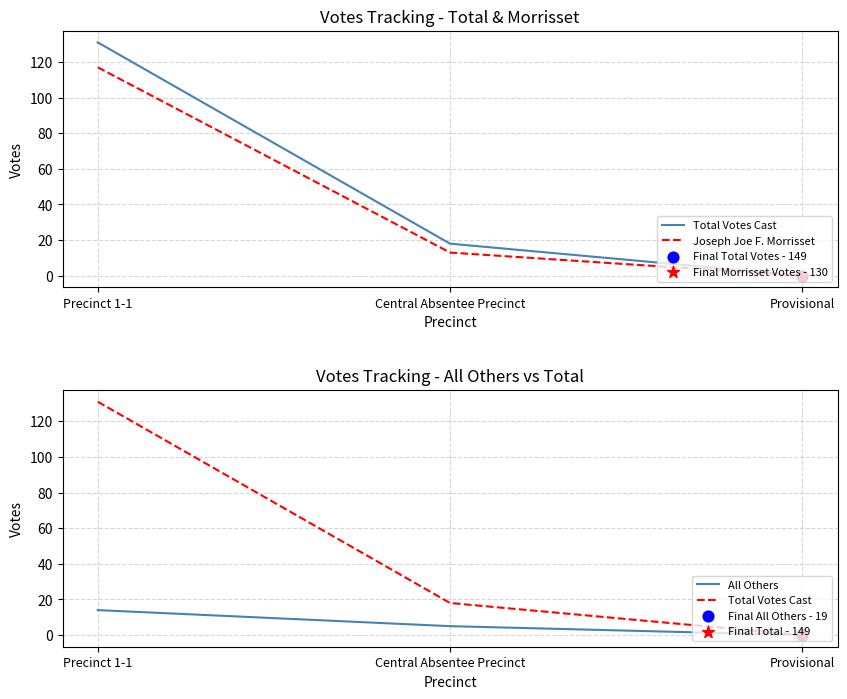

What is the total value across all series at Precinct 1-1?

262